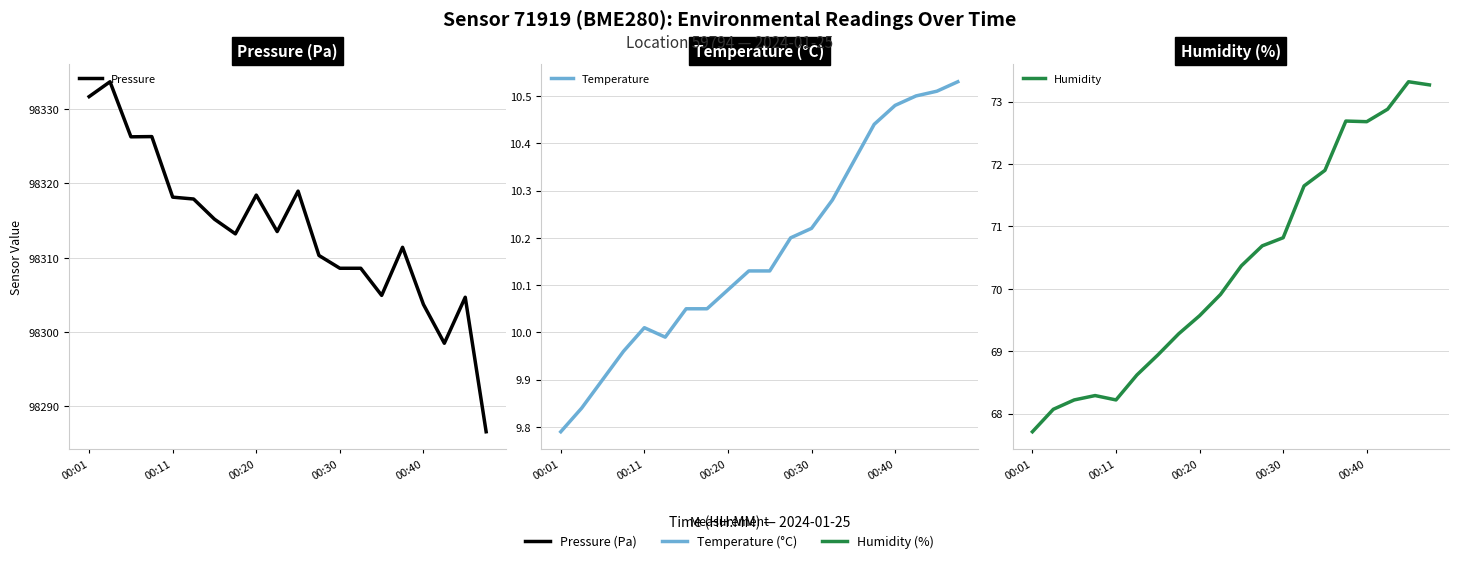

What is the average value of the Temperature series?

10.2